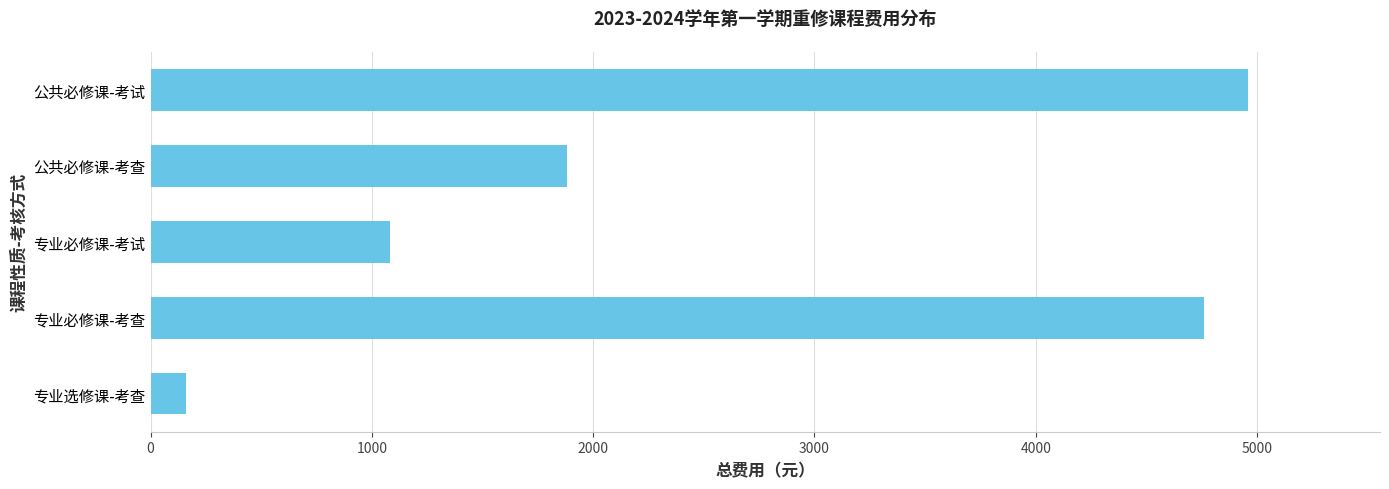

Count the number of data series in this chart.

1